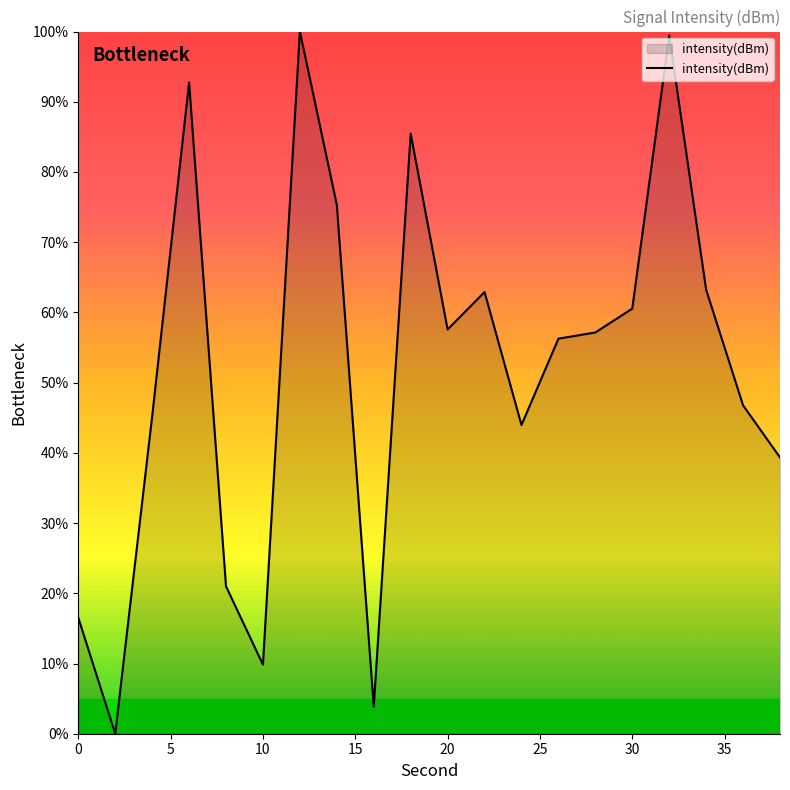

What is the greatest value displayed?

100.0